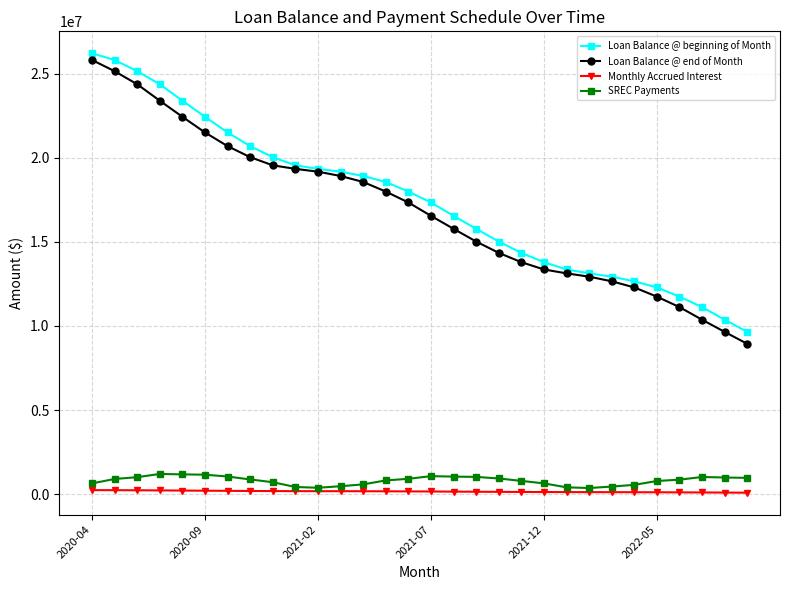

True or false: Loan Balance @ end of Month and Monthly Accrued Interest cross at least once.

False